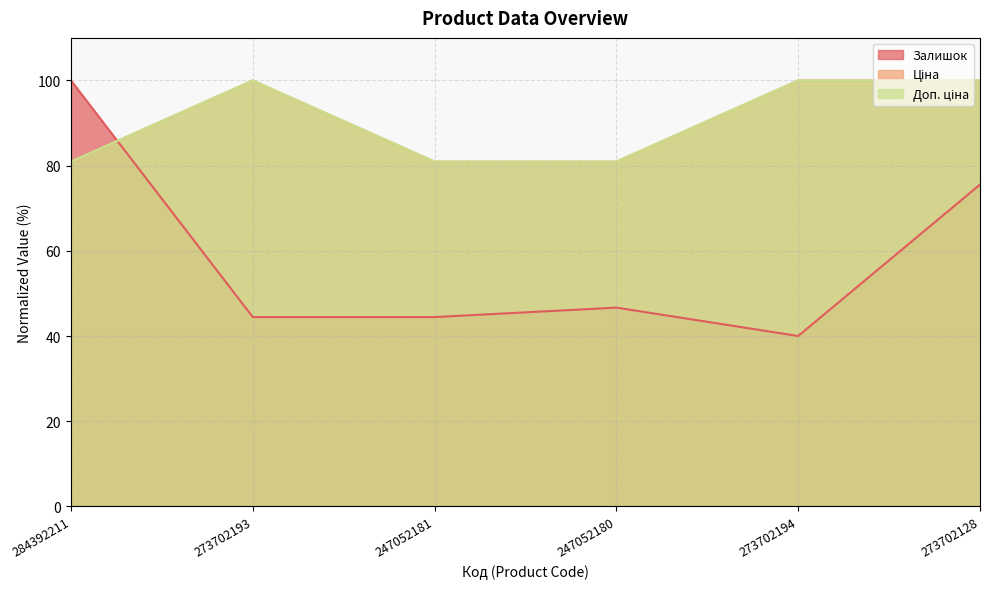

What is the label of the 2nd point from the left?

273702193